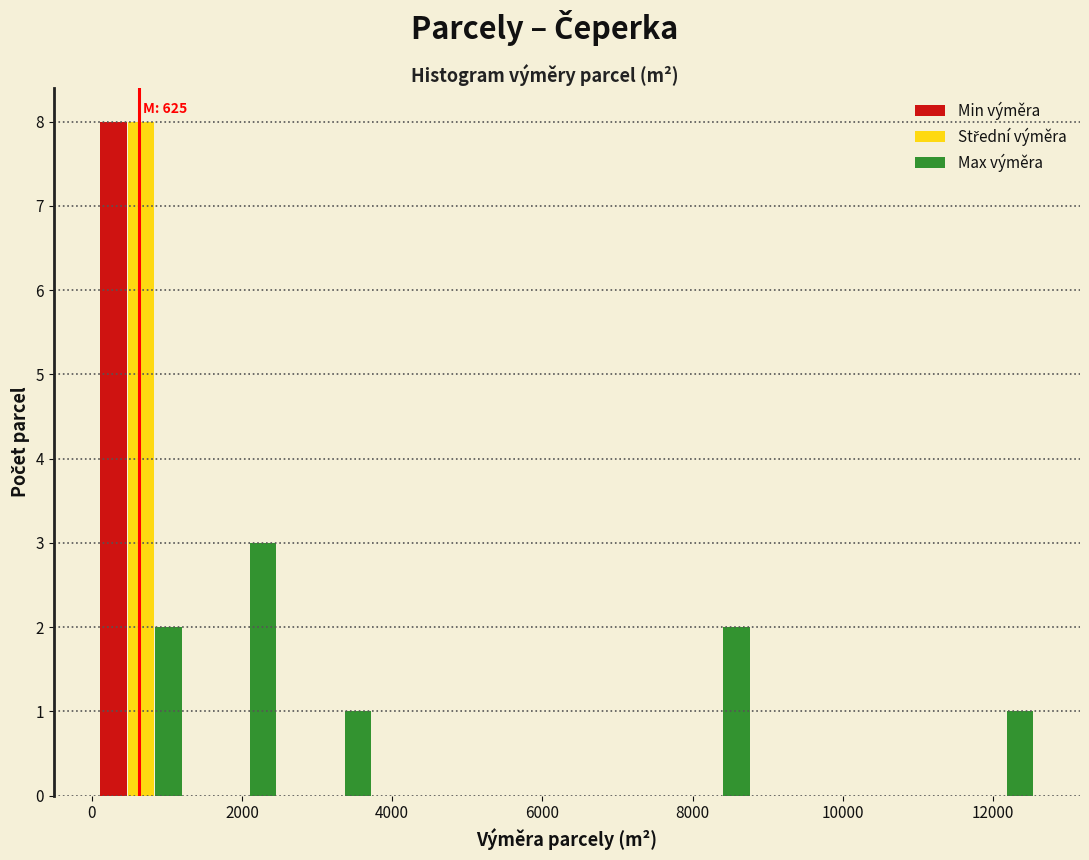

In the Min výměra series, which range on the x-axis has the tallest bar?

0 to 1200